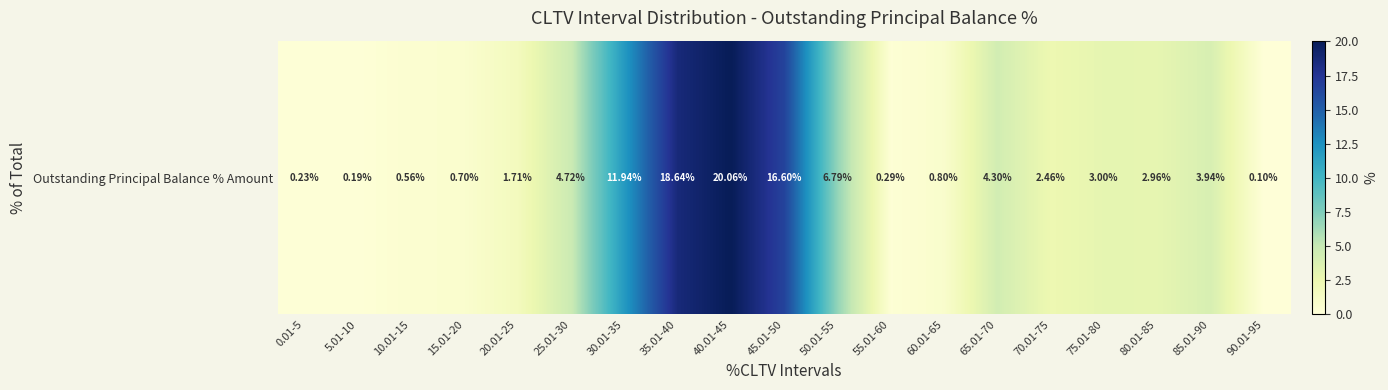

What is the sum of the values at 50.01-55 and 60.01-65?

7.6